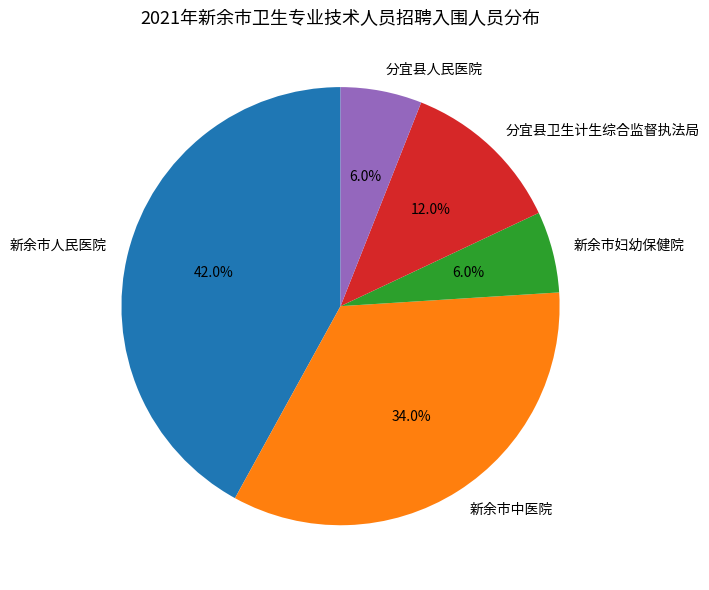

Does 分宜县人民医院 account for over 50% of the chart?

No